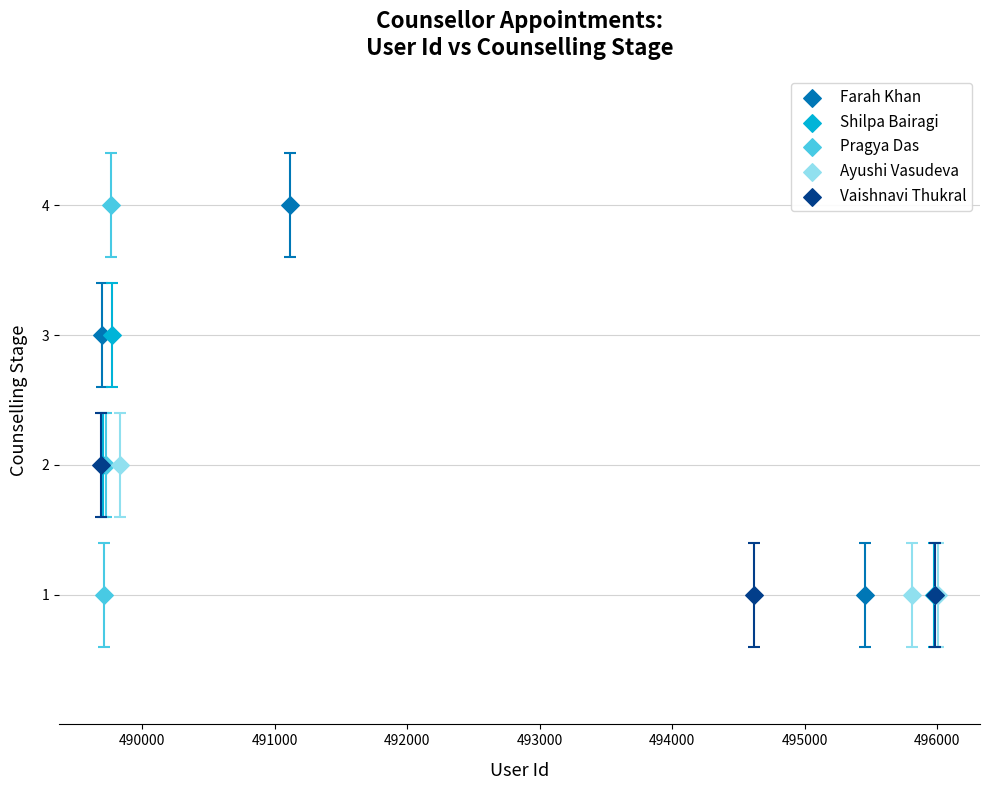

What are all the series names shown in the legend?

Farah Khan, Shilpa Bairagi, Pragya Das, Ayushi Vasudeva, Vaishnavi Thukral